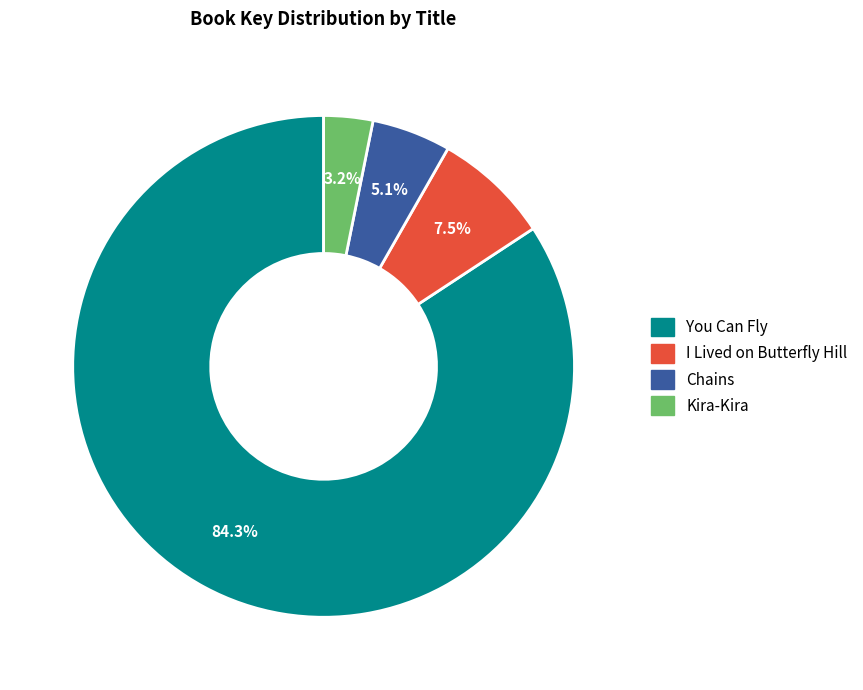

Does You Can Fly account for over 50% of the chart?

Yes